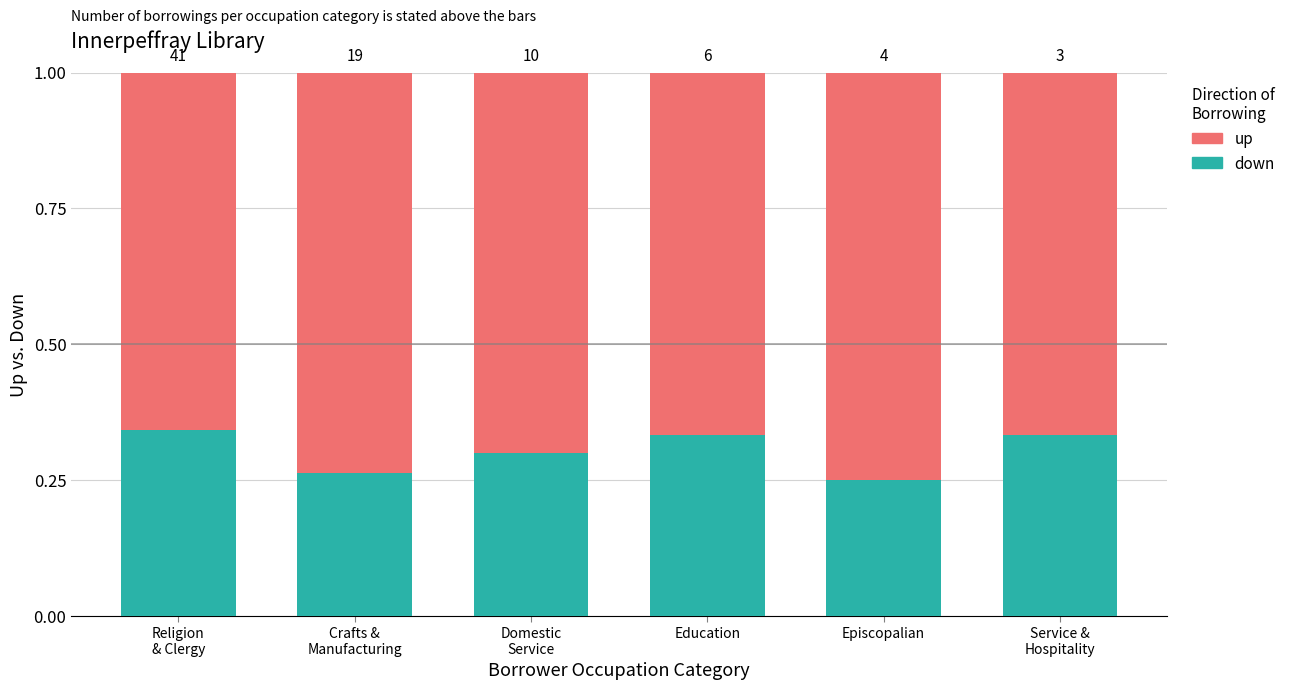

Does the chart contain stacked bars?

Yes